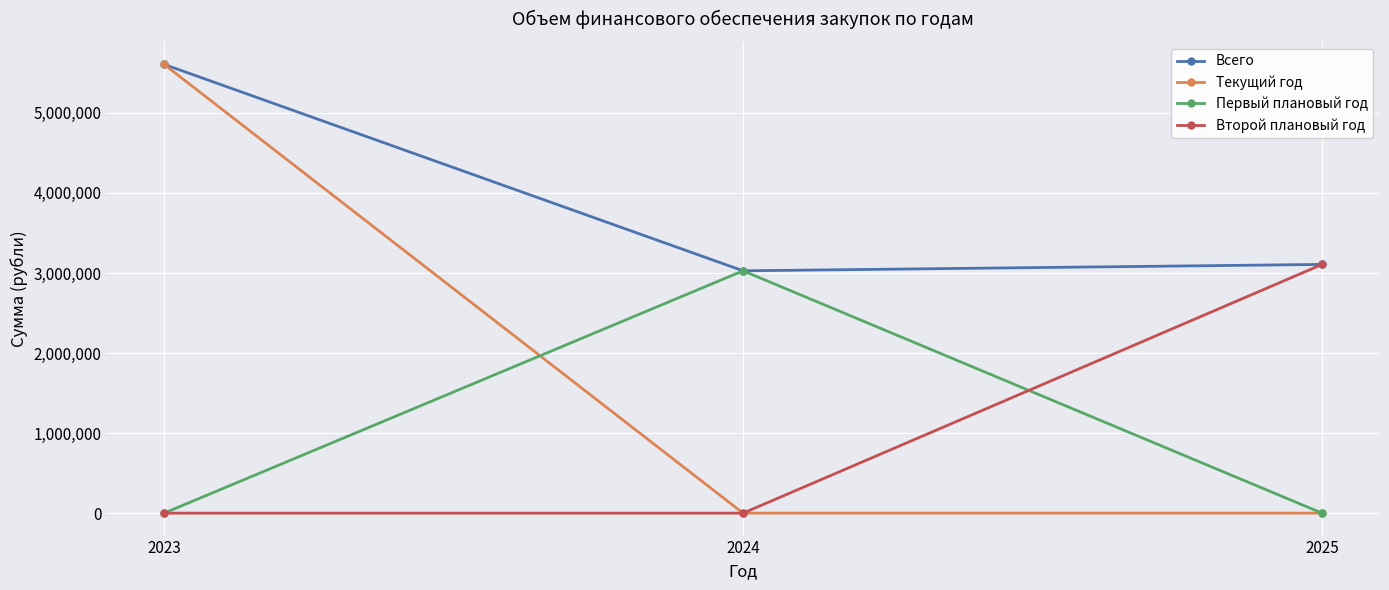

What are all the series names shown in the legend?

Всего, Текущий год, Первый плановый год, Второй плановый год